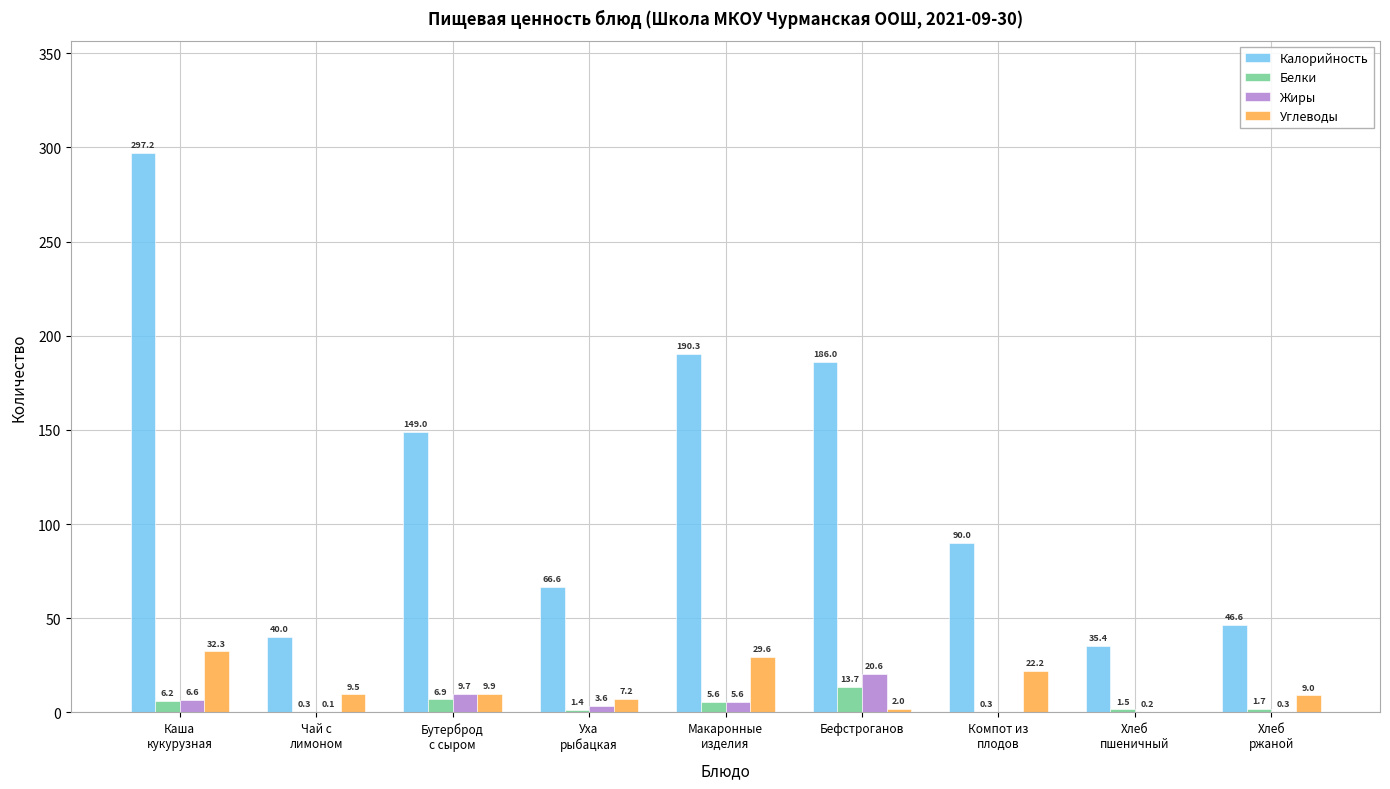

Which series has the largest total across all categories?

Калорийность